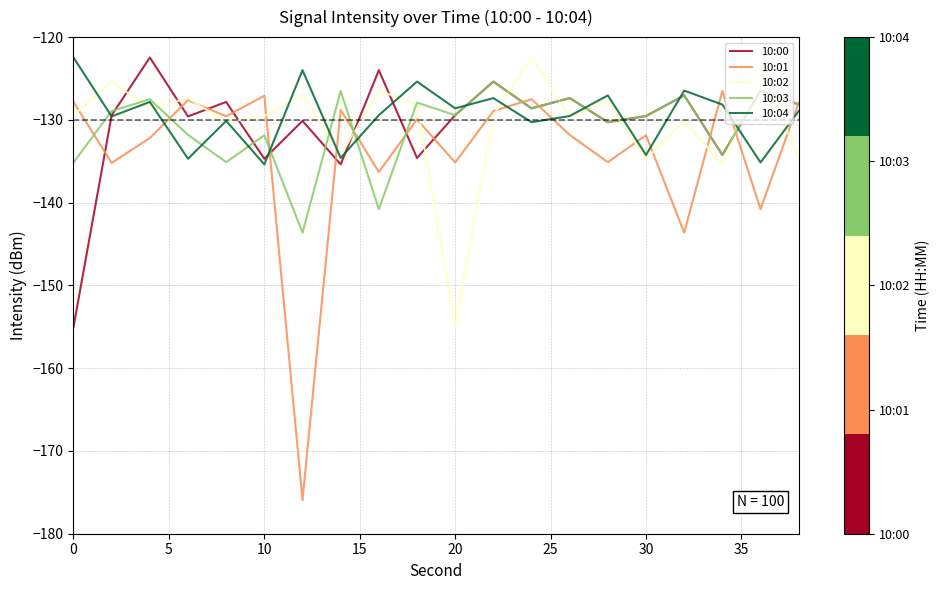

What is the highest value of the 10:03 series?

-125.4